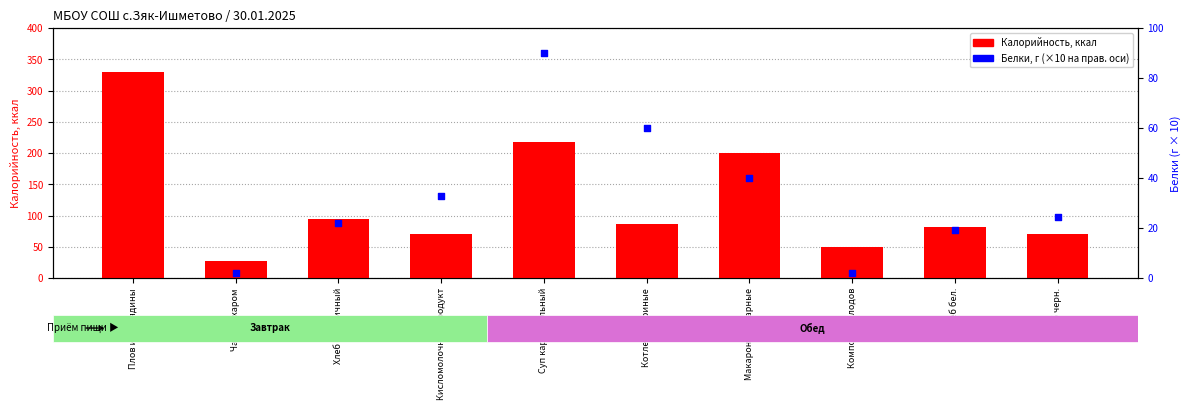

What is the total value across all series at Хлеб бел.?

101.3